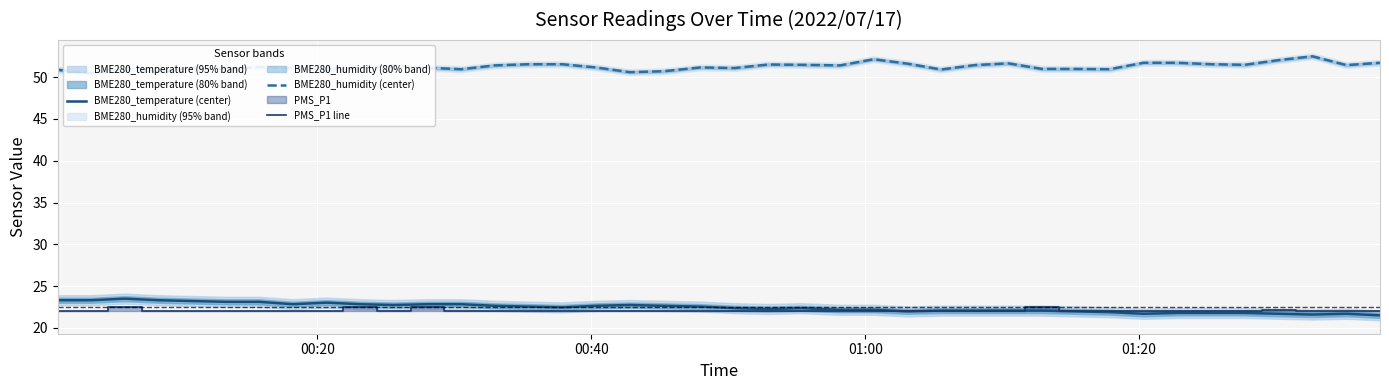

How many lines are shown in the chart?

3